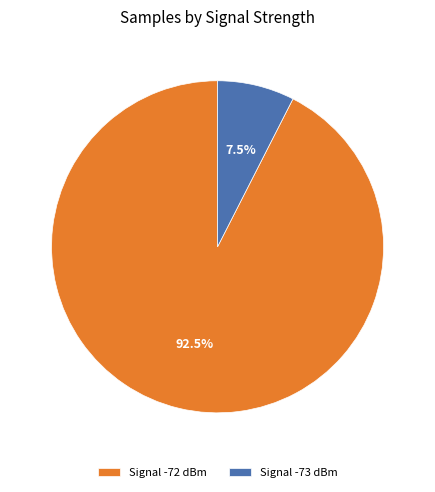

Does any single category account for the majority?

Yes